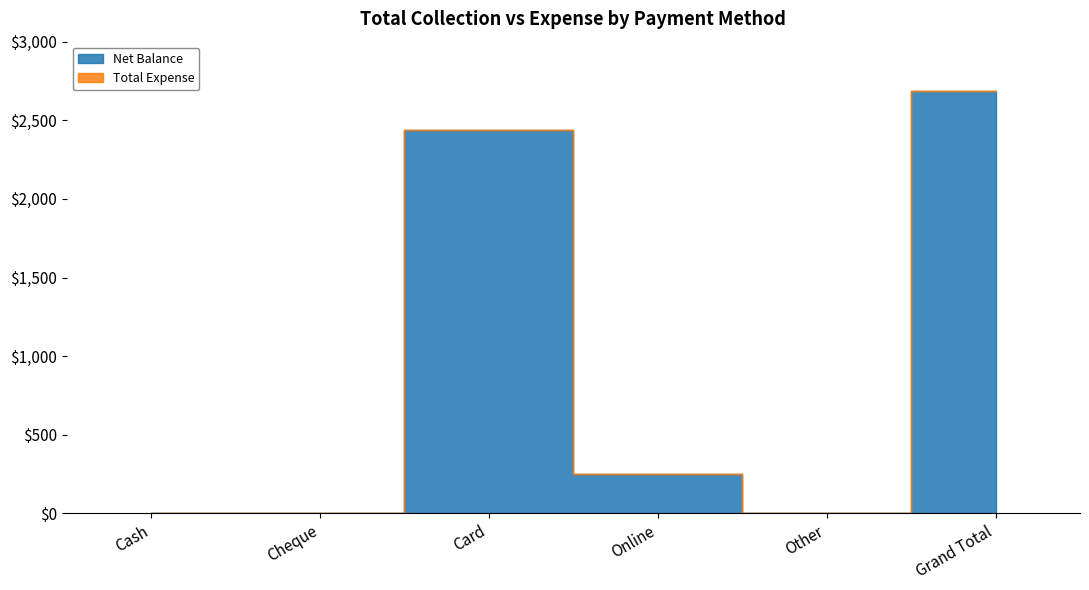

True or false: Net Balance and Total Expense cross at least once.

False